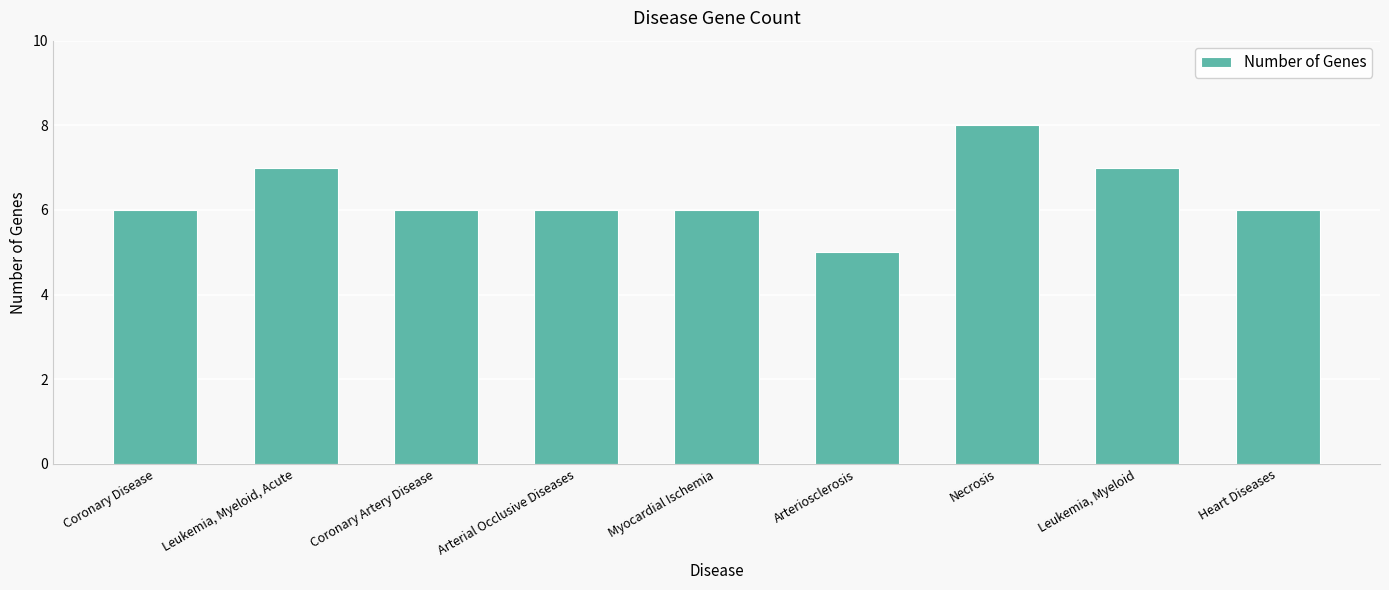

What is the label of the 8th bar from the right?

Leukemia, Myeloid, Acute